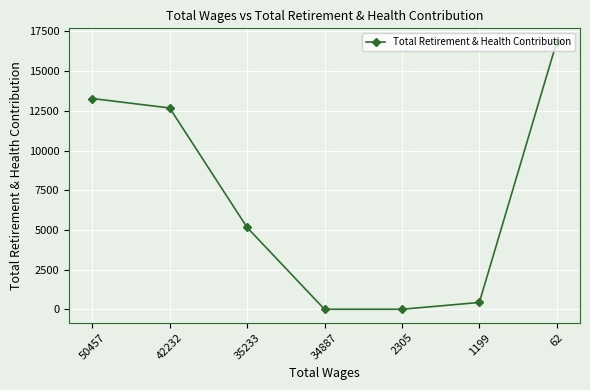

True or false: the data has more than 0 interior local peaks.

False